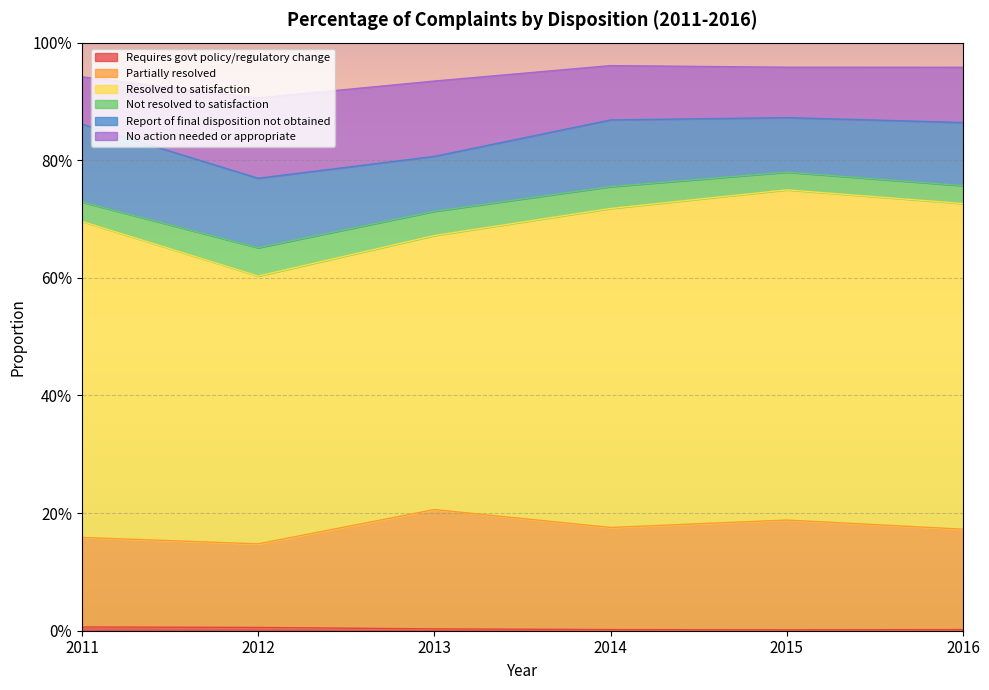

Which series has the largest range (max minus min)?

Resolved to satisfaction